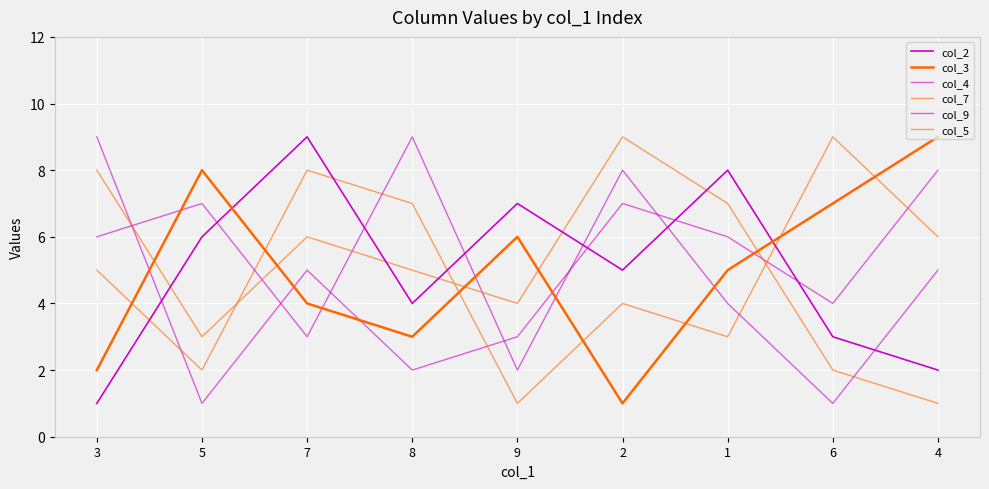

Reading left to right, list all the values displayed in this chart.

col_2: 3=1	5=6	7=9	8=4	9=7	2=5	1=8	6=3	4=2
col_3: 3=2	5=8	7=4	8=3	9=6	2=1	1=5	6=7	4=9
col_4: 3=9	5=1	7=5	8=2	9=3	2=7	1=6	6=4	4=8
col_7: 3=5	5=2	7=8	8=7	9=1	2=4	1=3	6=9	4=6
col_9: 3=6	5=7	7=3	8=9	9=2	2=8	1=4	6=1	4=5
col_5: 3=8	5=3	7=6	8=5	9=4	2=9	1=7	6=2	4=1